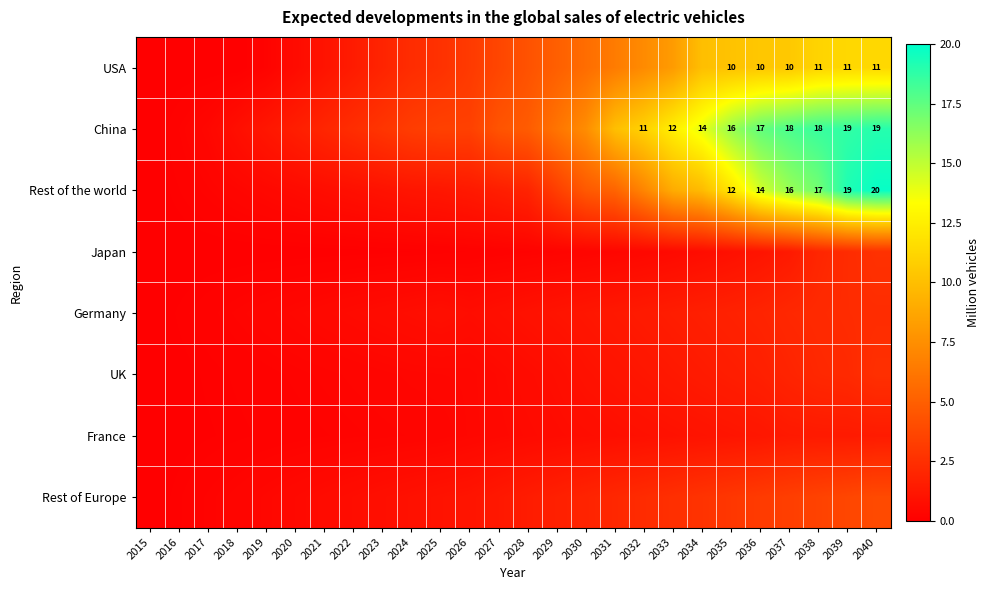

Where is Germany nearest to the value 1?

2028